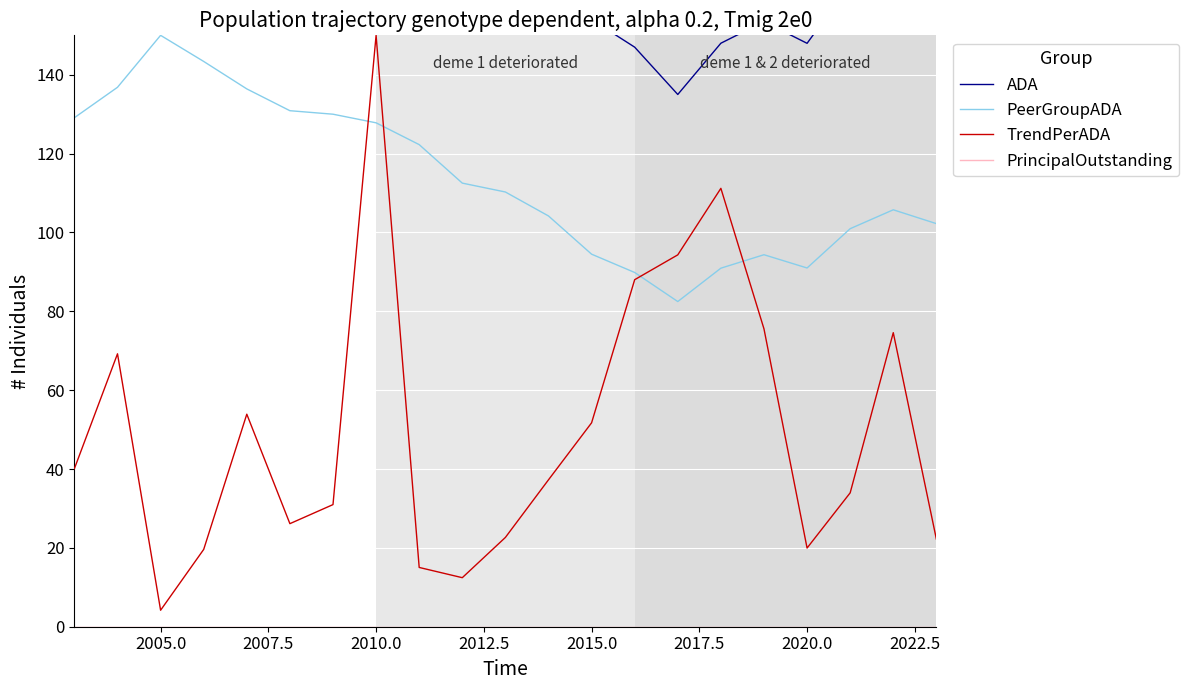

How many values in the ADA series exceed 181?

10